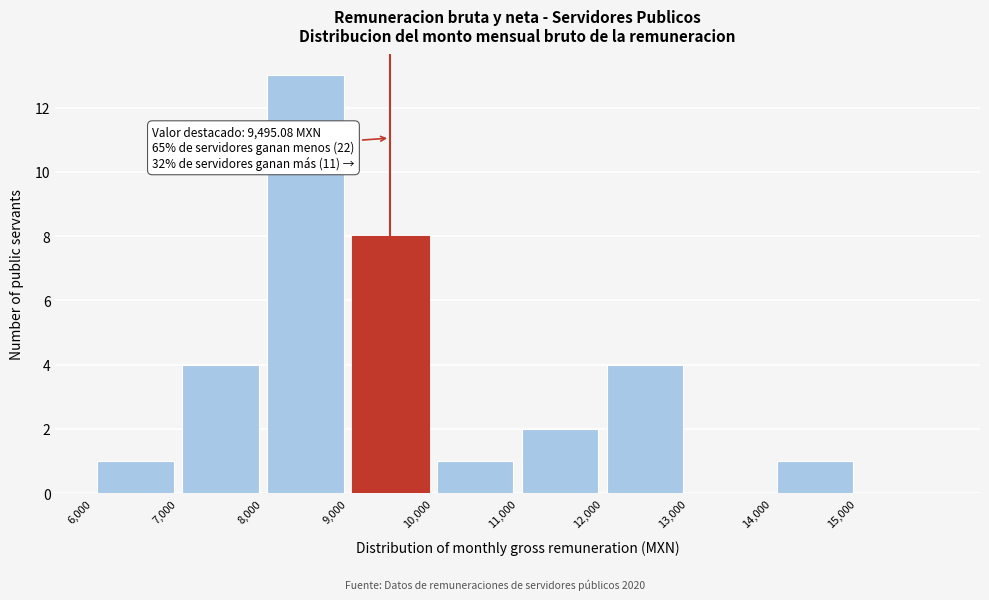

Which range on the x-axis has the tallest bar?

8000 to 9000